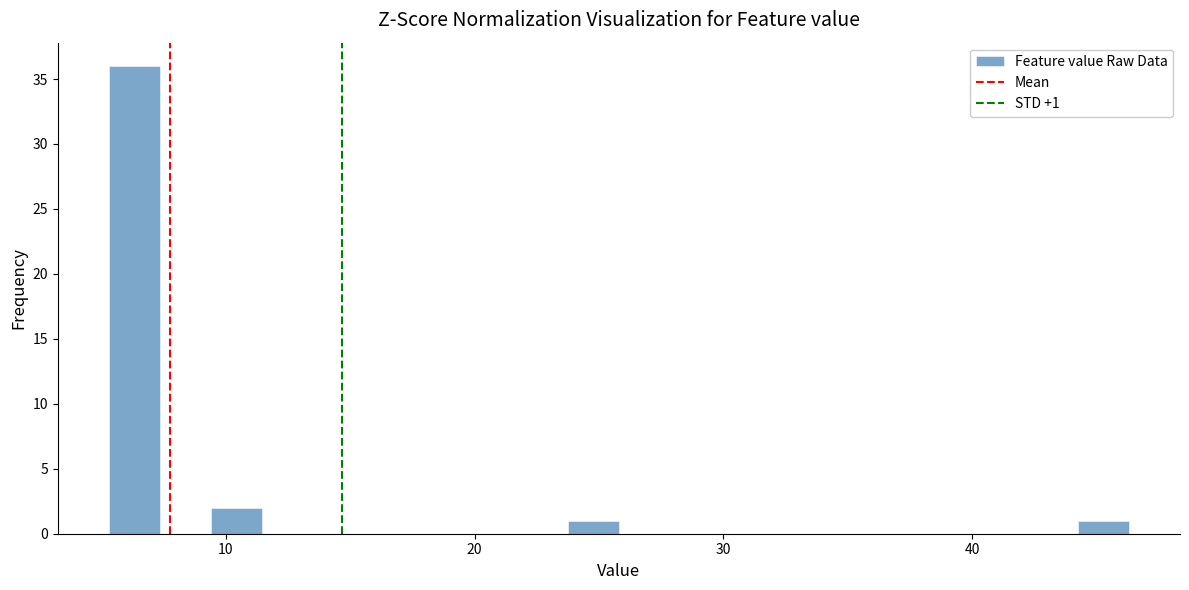

Around what value on the x-axis is the tallest bar? Give the approximate position of its centre, as read against the axis.

6